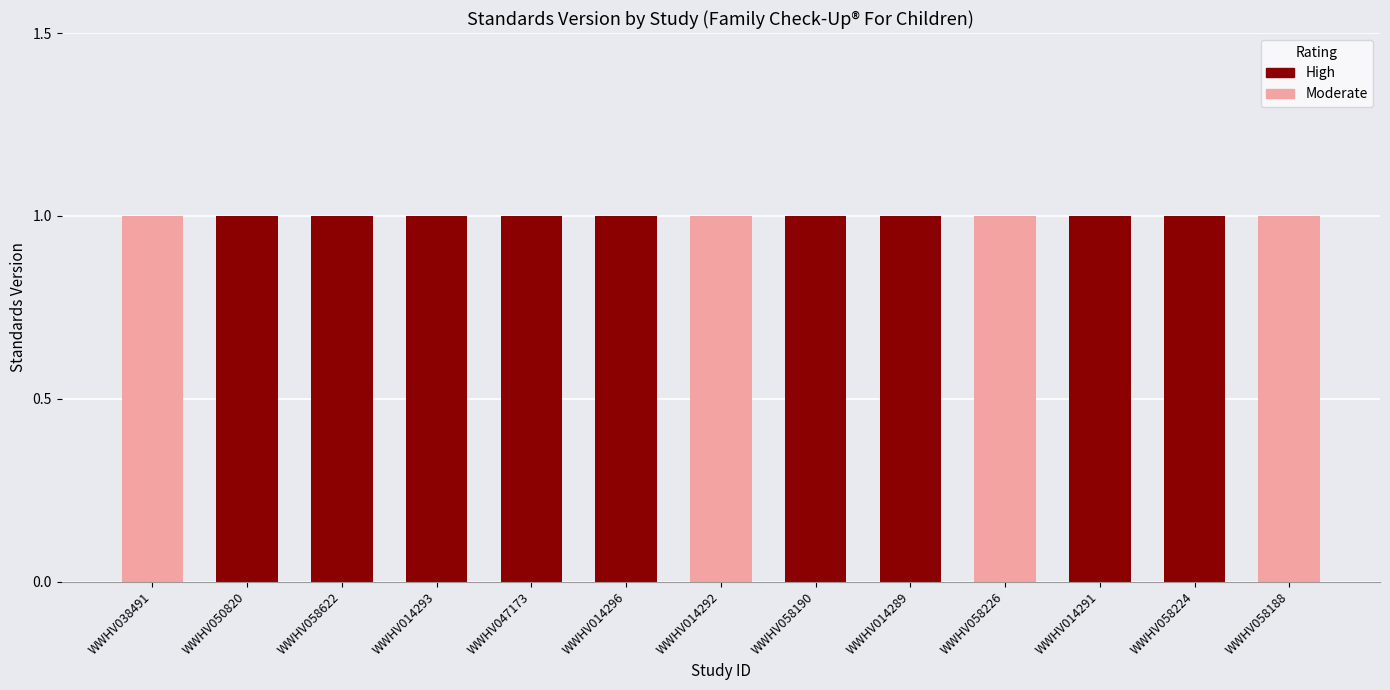

Reading left to right, extract all data points from this chart.

High: WWHV038491=0	WWHV050820=1	WWHV058622=1	WWHV014293=1	WWHV047173=1	WWHV014296=1	WWHV014292=0	WWHV058190=1	WWHV014289=1	WWHV058226=0	WWHV014291=1	WWHV058224=1	WWHV058188=0
Moderate: WWHV038491=1	WWHV050820=0	WWHV058622=0	WWHV014293=0	WWHV047173=0	WWHV014296=0	WWHV014292=1	WWHV058190=0	WWHV014289=0	WWHV058226=1	WWHV014291=0	WWHV058224=0	WWHV058188=1